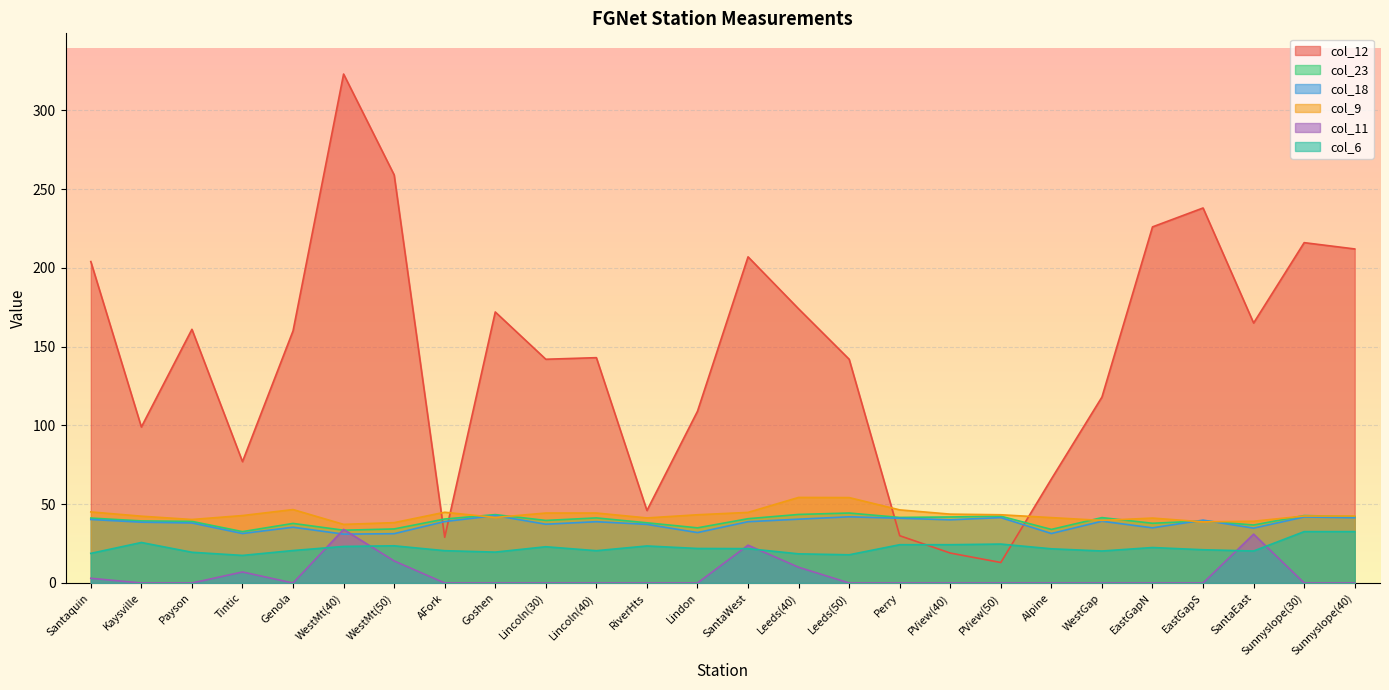

List the series in order of their peak value, highest first.

col_12, col_9, col_23, col_18, col_11, col_6